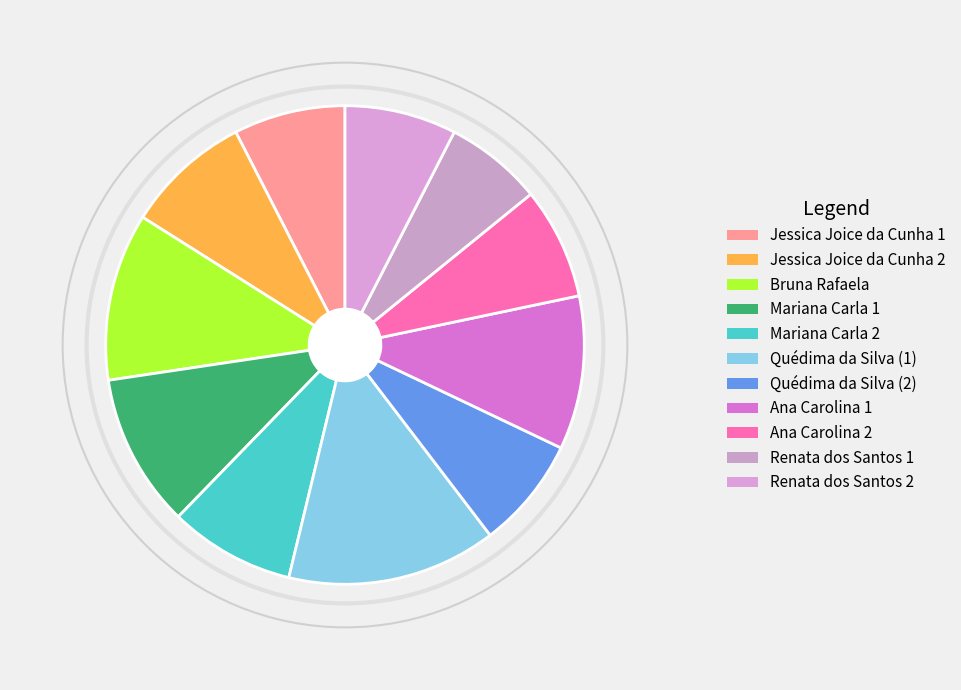

Which has a higher value, Mariana Carla 2 or Quédima da Silva (2)?

Mariana Carla 2